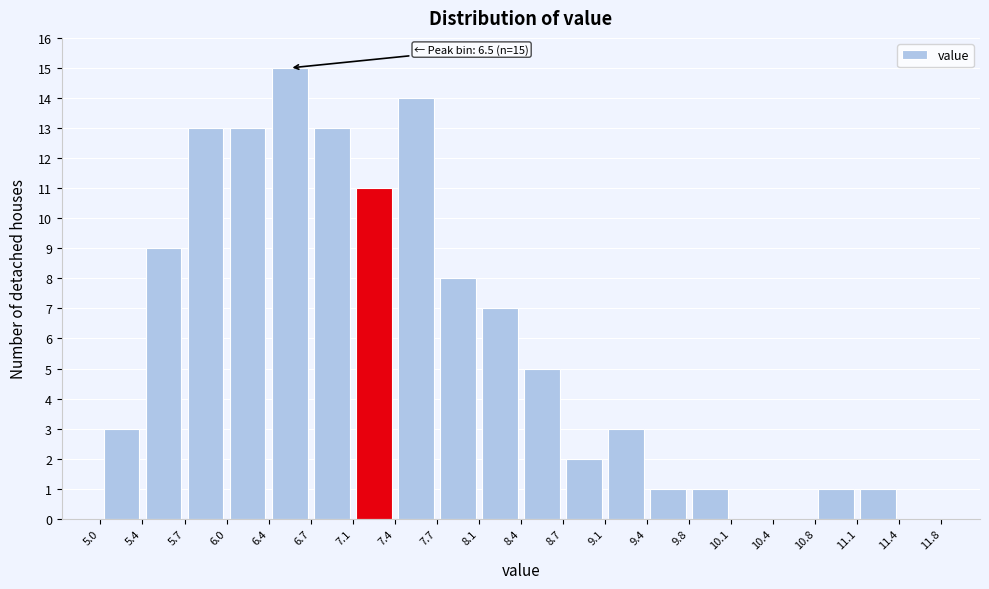

Over which range of the x-axis is the bar tallest?

6.4 to 6.7